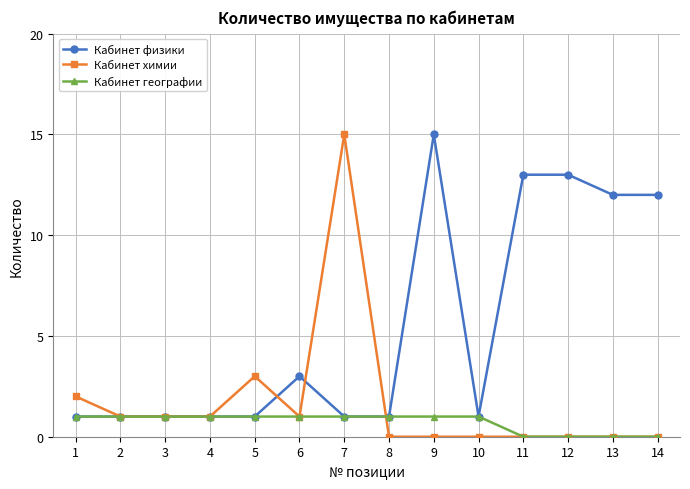

At 9, list the series in order from largest to smallest.

Кабинет физики, Кабинет географии, Кабинет химии